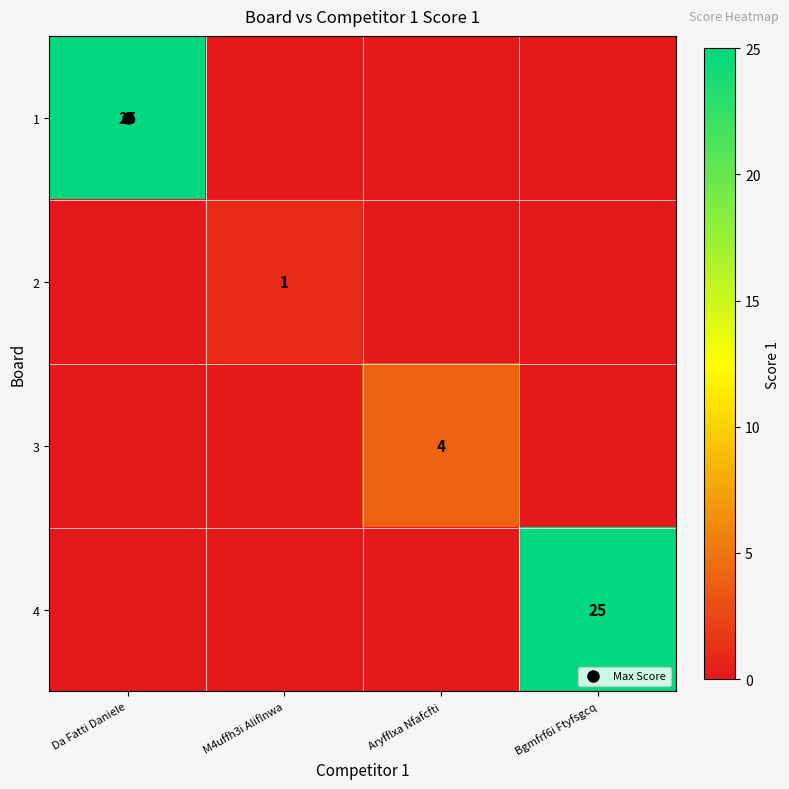

How many data points in 1 are above 0?

1